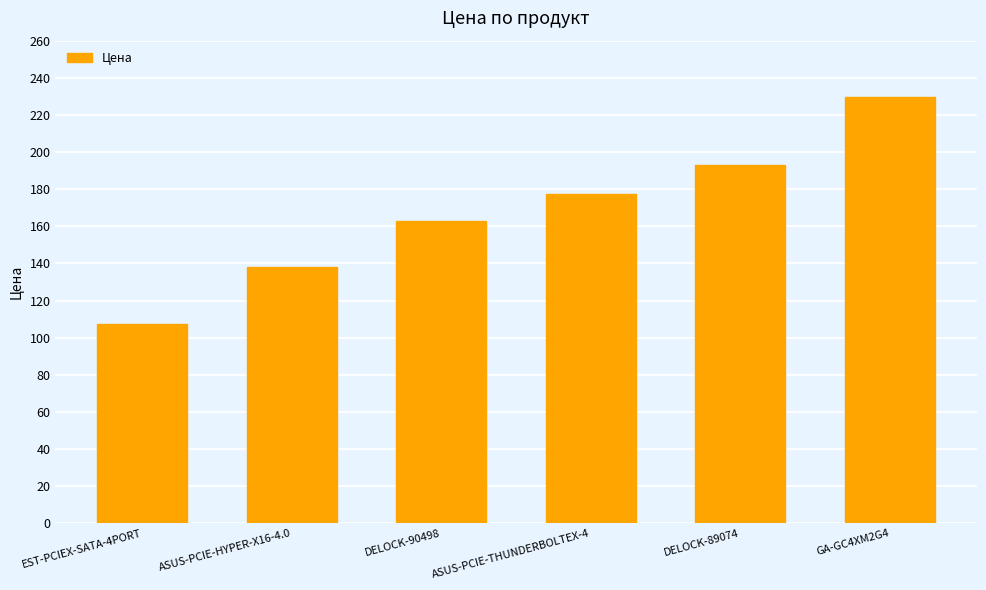

Between DELOCK-90498 and GA-GC4XM2G4, which is larger?

GA-GC4XM2G4